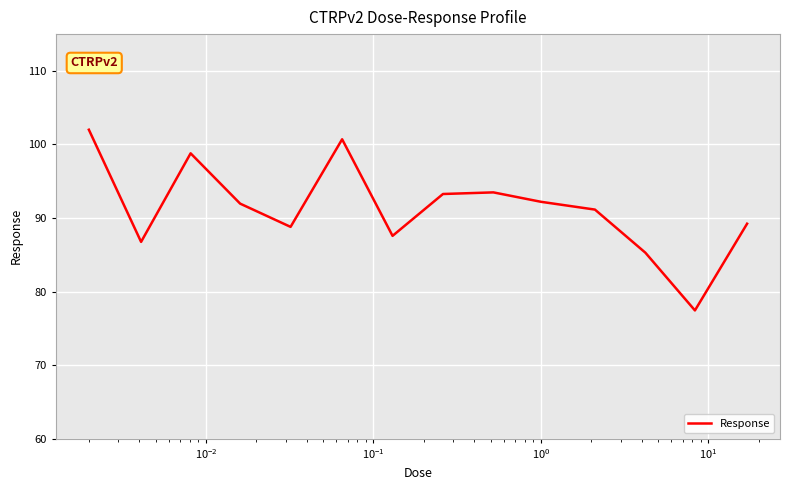

What is the greatest value displayed?

102.0